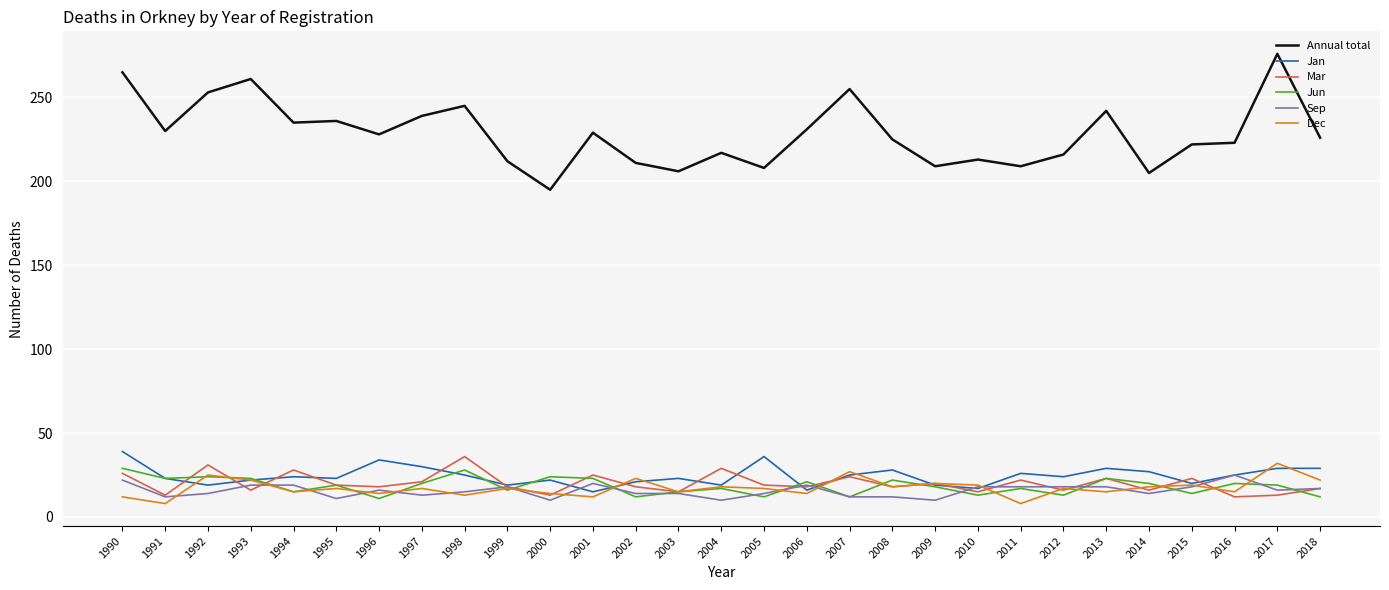

Where do Jan and Dec first cross each other?

1991 and 1992